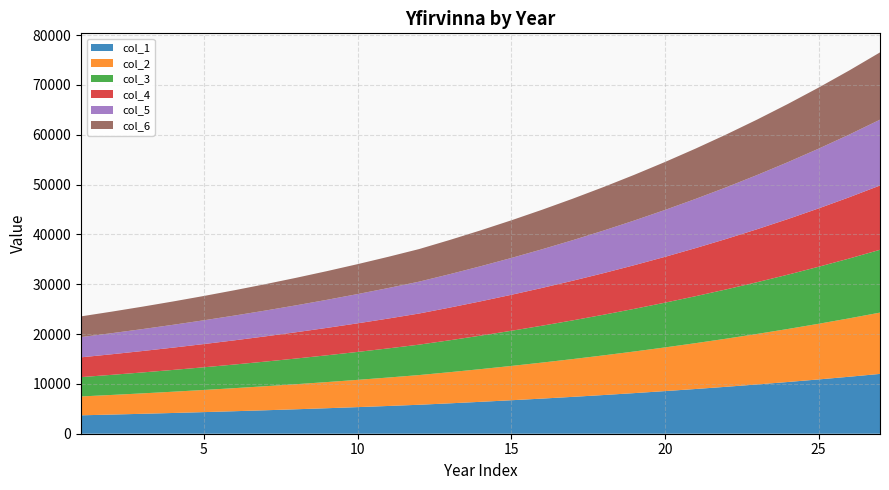

Reading right to left, list all the values displayed in this chart.

col_1: 12002.5	11434.5	10893.5	10378.3	9887.6	9420.3	8975.2	8551.4	8147.7	7763.2	7397.0	7048.3	6716.2	6399.9	6098.7	5811.8	5568.9	5337.6	5117.4	4907.6	4707.8	4517.6	4336.3	4163.8	3999.4	3842.9	3693.8
col_2: 12302.6	11720.3	11165.8	10637.8	10134.8	9655.8	9199.6	8765.1	8351.4	7957.3	7582.0	7224.5	6884.1	6559.9	6251.1	5957.1	5708.2	5471.1	5245.3	5030.3	4825.5	4630.5	4444.8	4267.9	4099.4	3938.9	3786.1
col_3: 12602.6	12006.2	11438.2	10897.2	10382.0	9891.3	9424.0	8978.9	8555.0	8151.4	7766.9	7400.7	7052.0	6719.9	6403.6	6102.4	5847.4	5604.5	5373.3	5153.0	4943.2	4743.4	4553.2	4371.9	4199.4	4035.0	3878.4
col_4: 12902.7	12292.1	11710.5	11156.7	10629.2	10126.8	9648.4	9192.7	8758.7	8345.4	7951.8	7576.9	7219.9	6879.9	6556.1	6247.7	5986.6	5738.0	5501.2	5275.7	5060.9	4856.4	4661.6	4476.0	4299.3	4131.1	3970.8
col_5: 13202.8	12577.9	11982.9	11416.1	10876.4	10362.3	9872.8	9406.5	8962.4	8539.5	8136.8	7753.1	7387.8	7039.9	6708.5	6392.9	6125.8	5871.4	5629.1	5398.4	5178.6	4969.3	4770.0	4580.1	4399.3	4227.1	4063.1
col_6: 13502.8	12863.8	12255.2	11675.6	11123.5	10597.8	10097.1	9620.3	9166.1	8733.6	8321.7	7929.4	7555.7	7199.9	6861.0	6538.2	6265.1	6004.9	5757.1	5521.1	5296.3	5082.2	4878.4	4684.2	4499.3	4323.2	4155.5